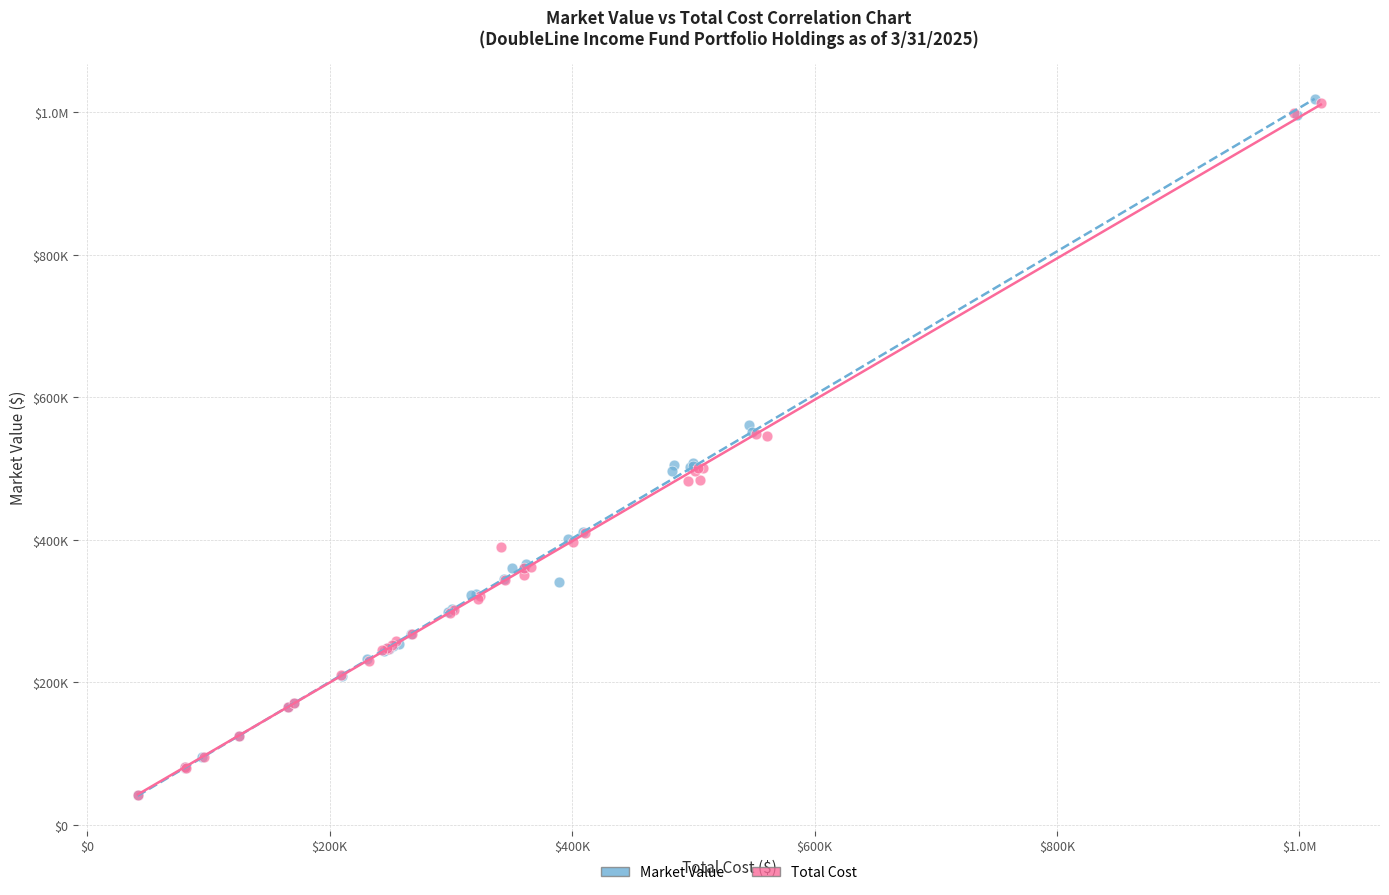

What are all the series names shown in the legend?

Market Value, Total Cost